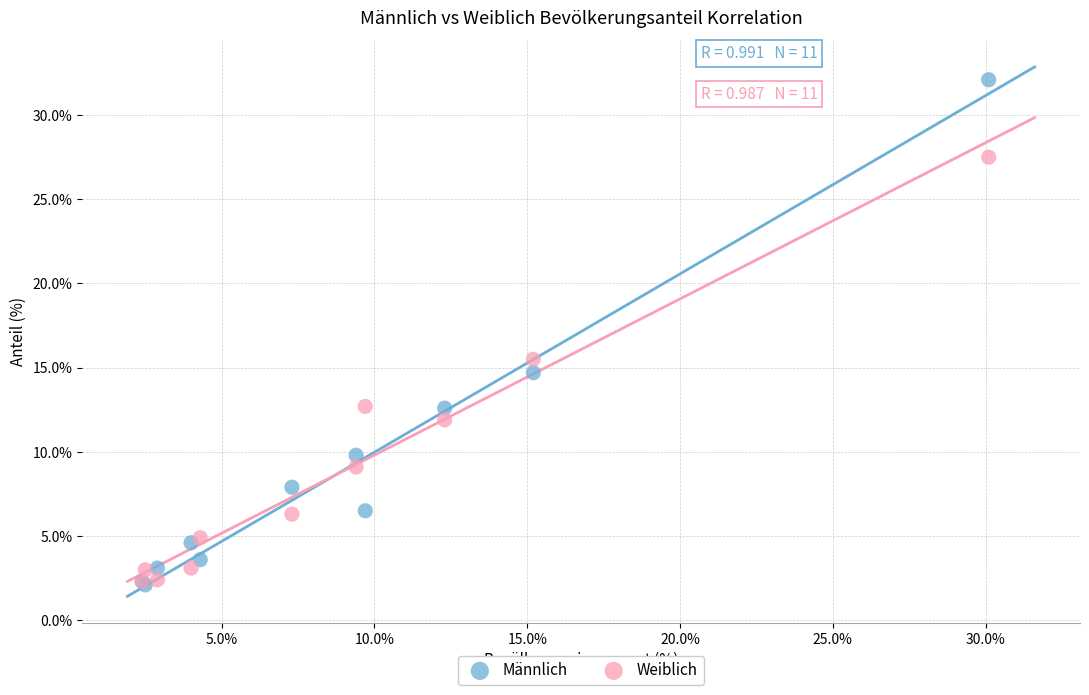

Across all series, what Y value is closest to 17?

15.5